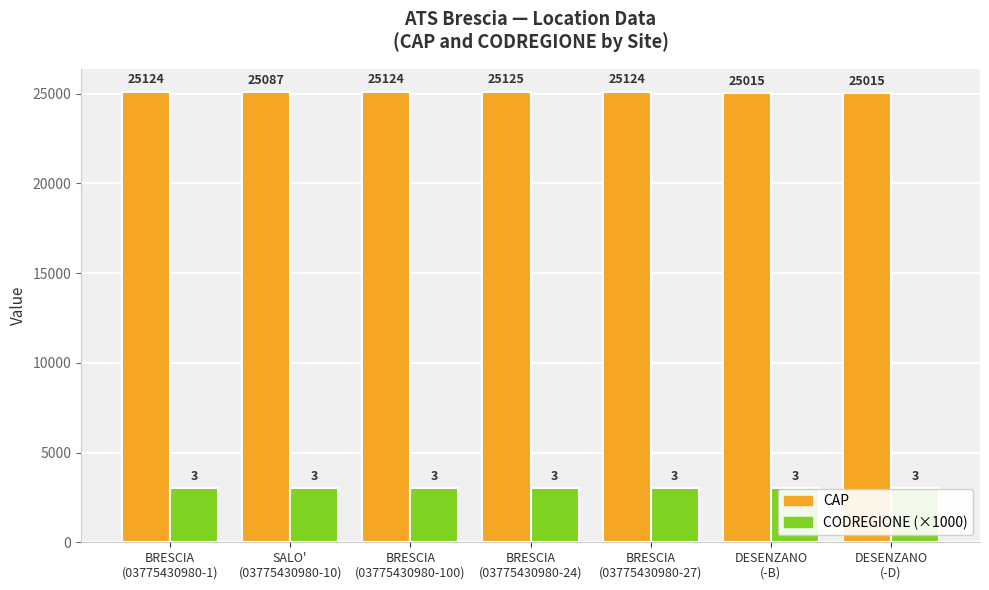

What is the value of the CAP bar at the 7th from the left?

25015